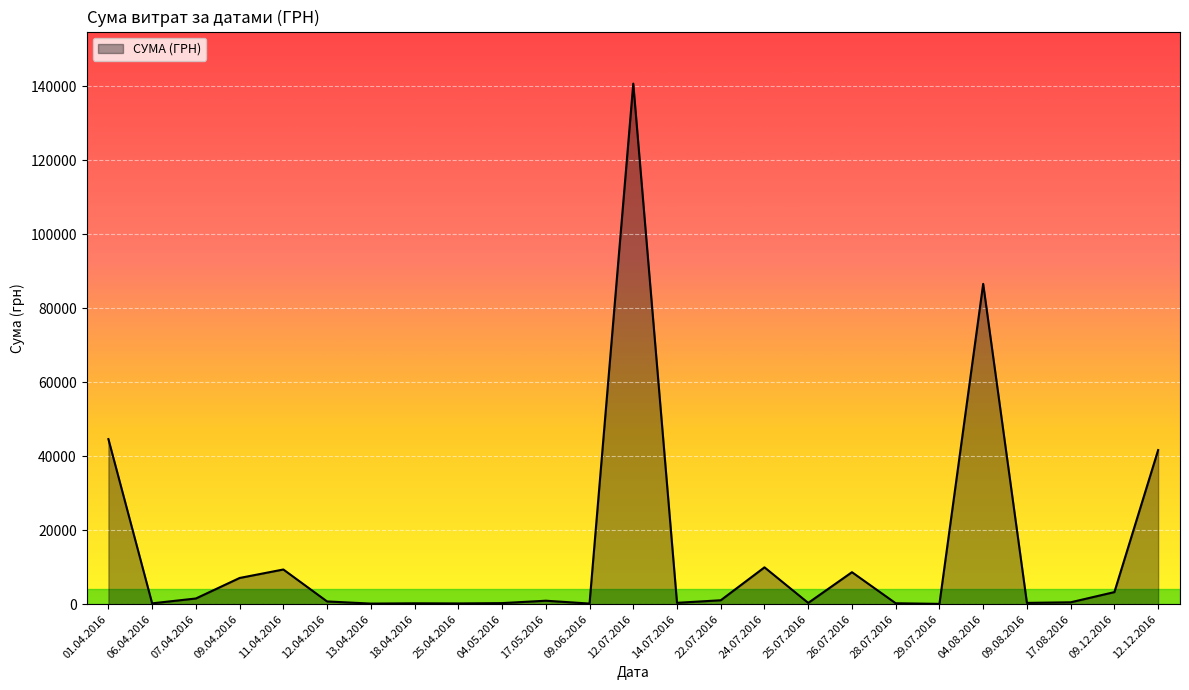

How many distinct data groups are displayed?

1